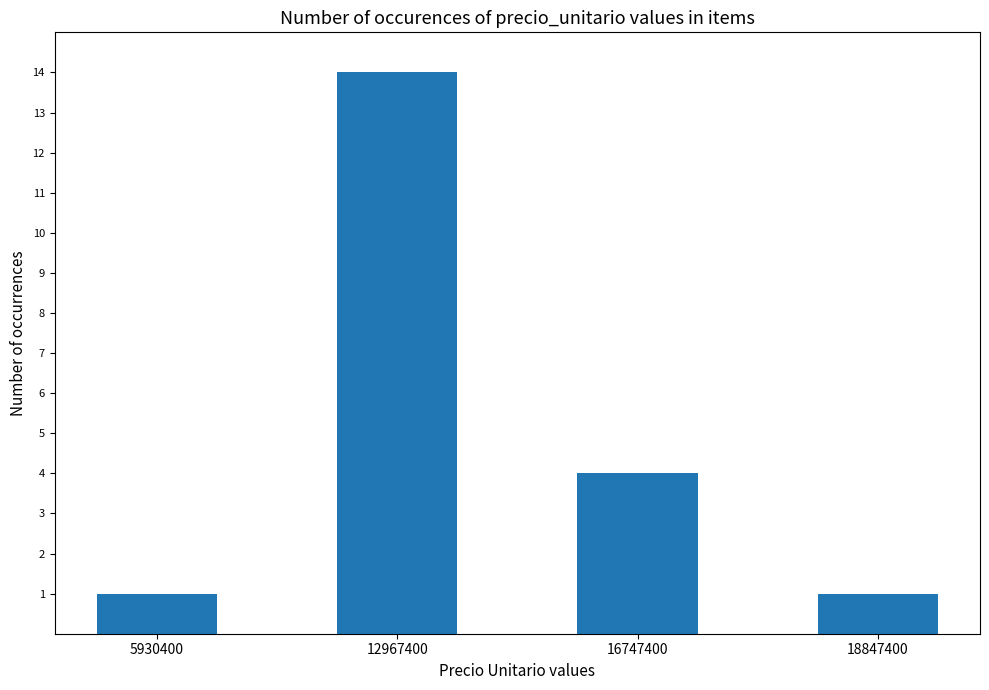

What is the change in value from 16747400 to 18847400?

-3